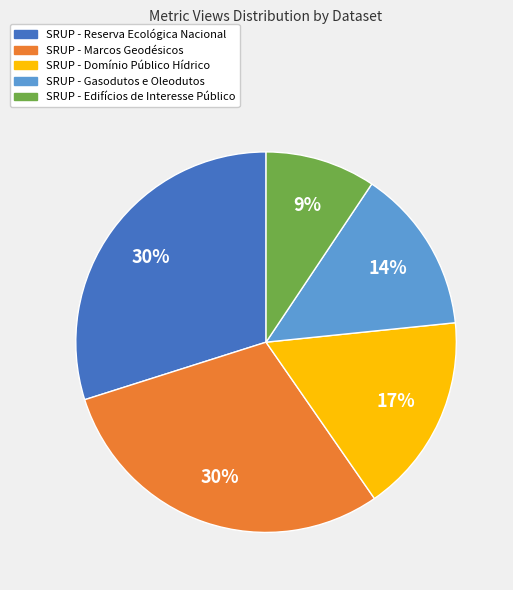

To the nearest percent, what is the difference between the SRUP - Edifícios de Interesse Público and SRUP - Gasodutos e Oleodutos slice percentages?

5%